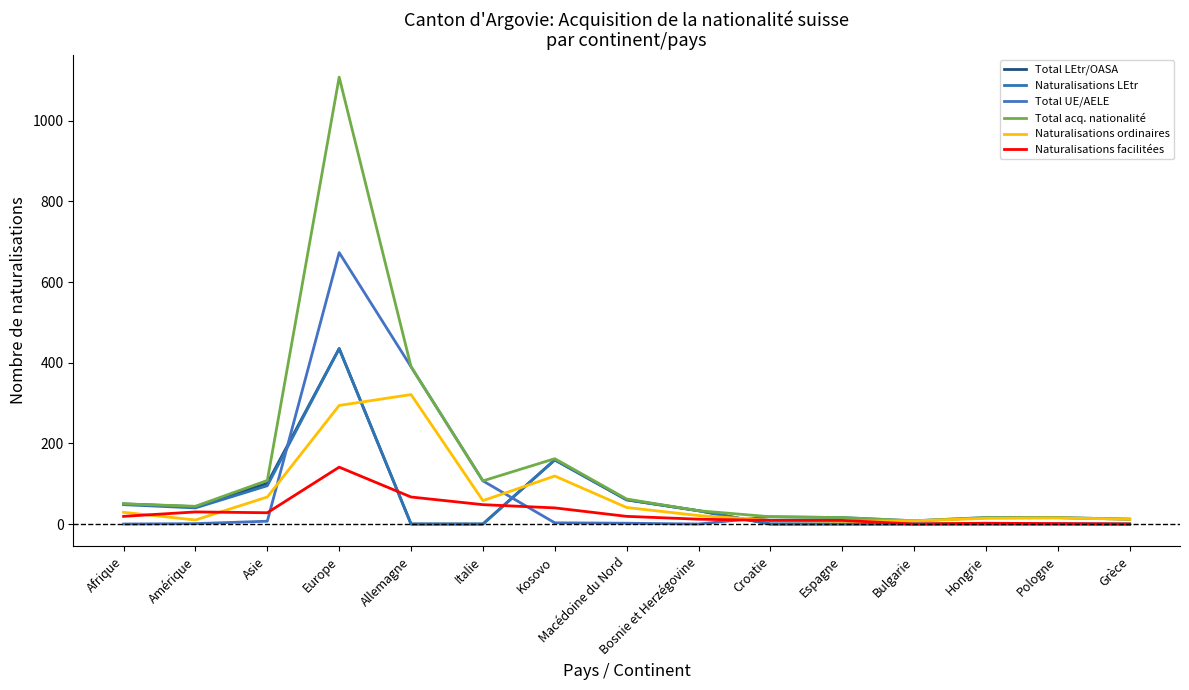

Count the number of data series in this chart.

6